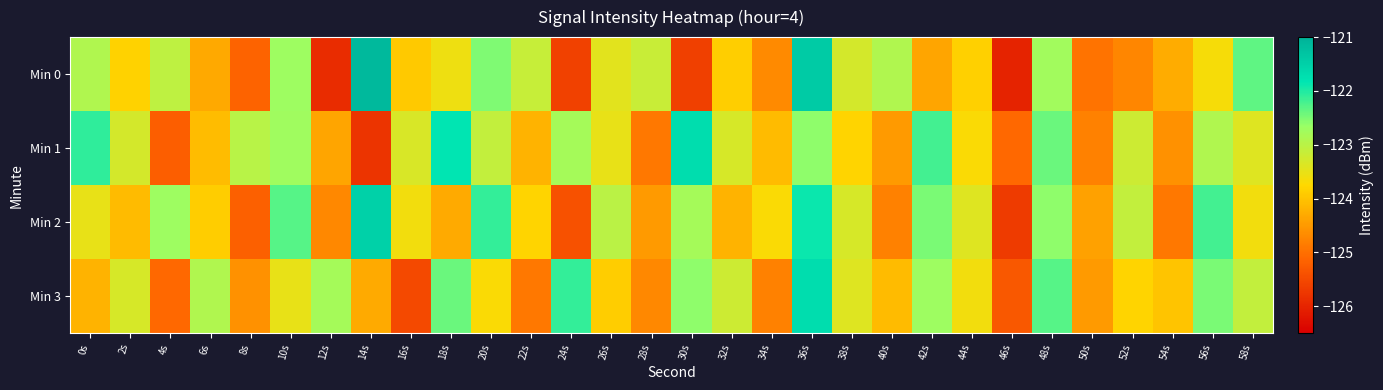

Which series has the largest range (max minus min)?

Min 0